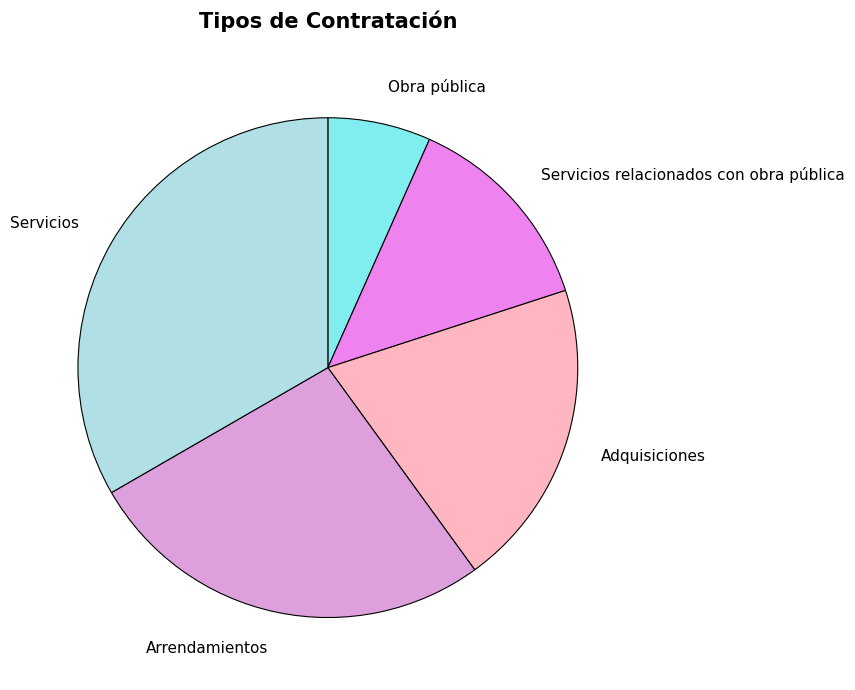

What is the largest slice in the pie chart?

Servicios